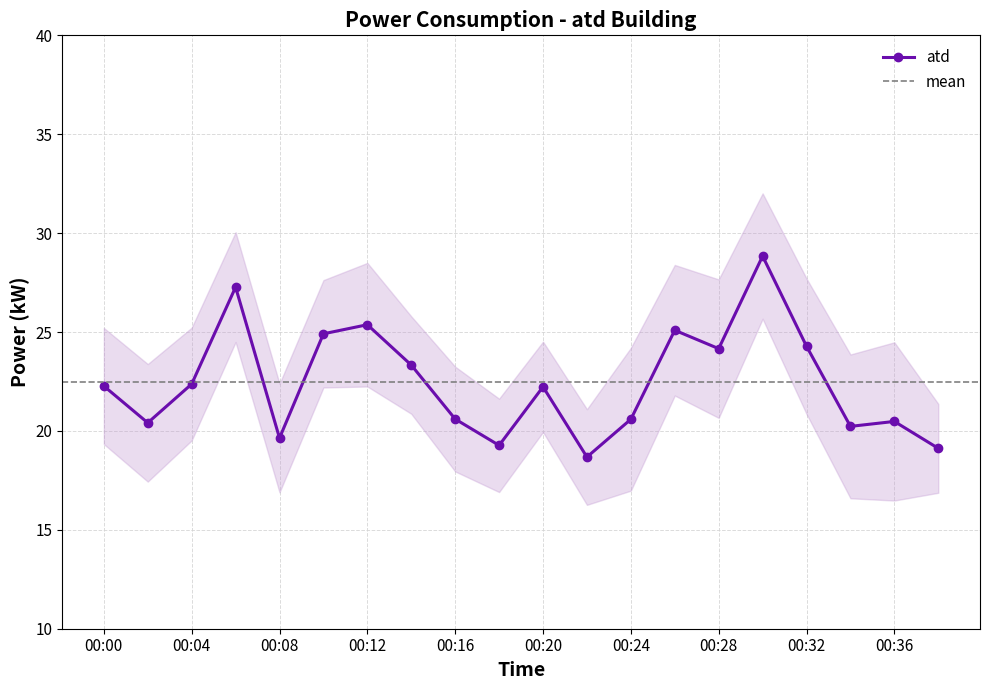

How many series are shown in this chart?

1